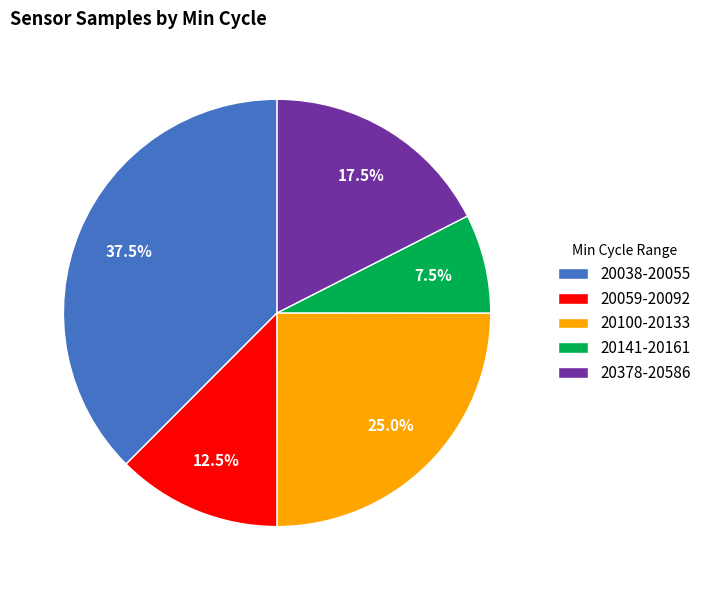

Which slice is the largest?

20038-20055